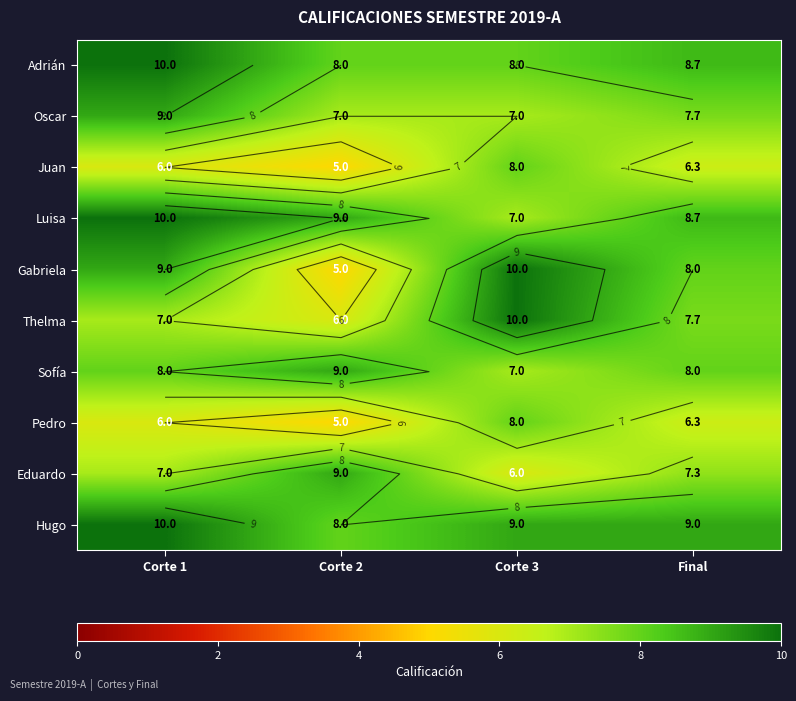

Count the Sofía values in the range 8 to 9.

3